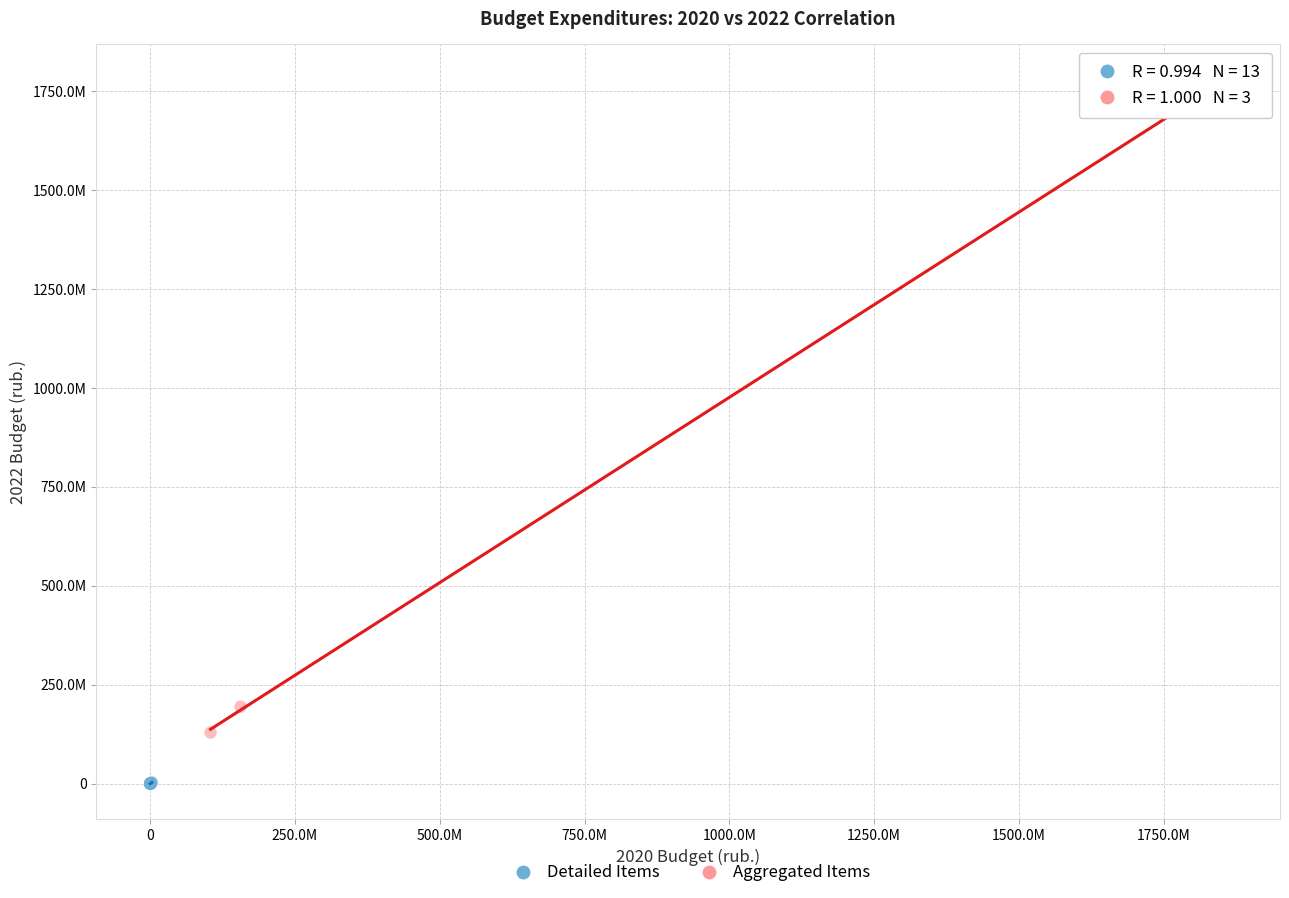

Which series contains the highest Y value?

Aggregated Items